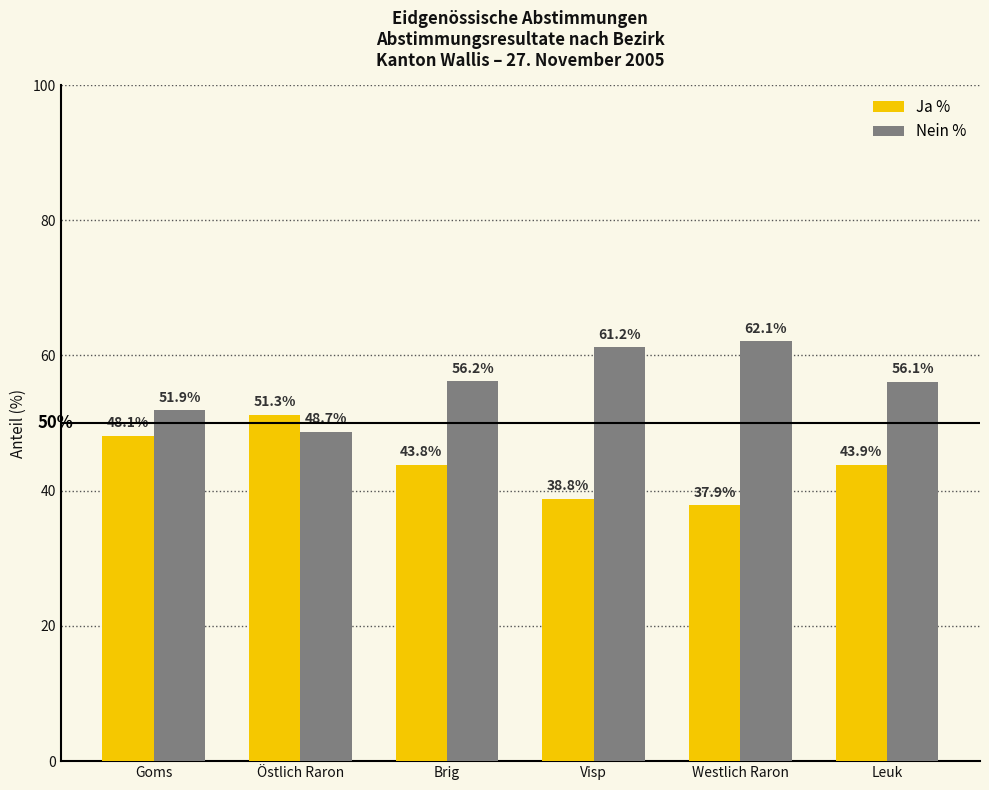

How many bars are there in total?

12